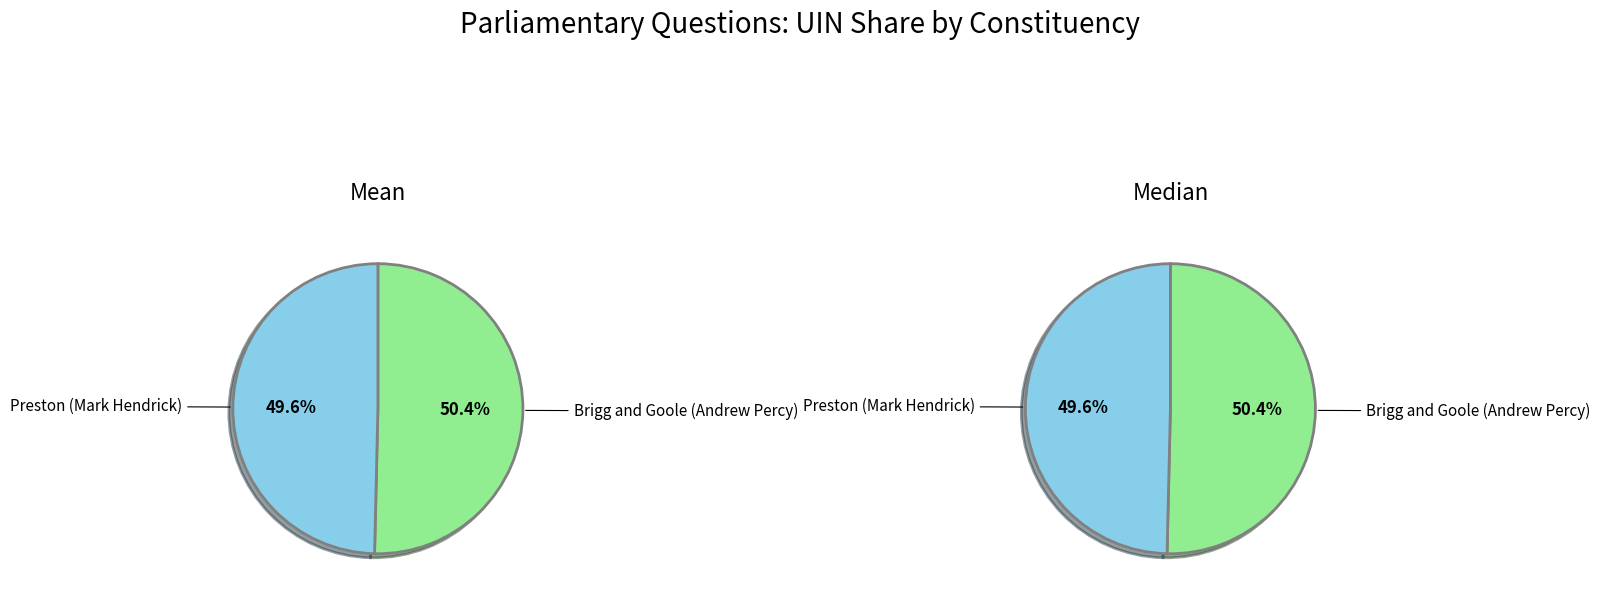

True or false: Brigg and Goole (Andrew Percy) accounts for 50% of the total.

True